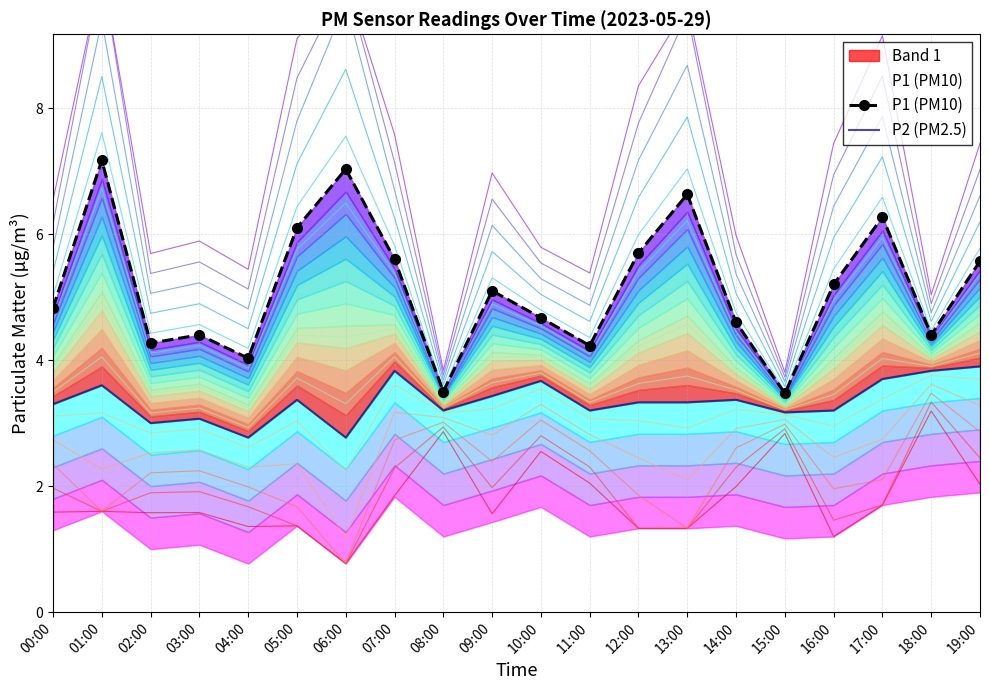

What is the label of the 7th point from the left?

06:00